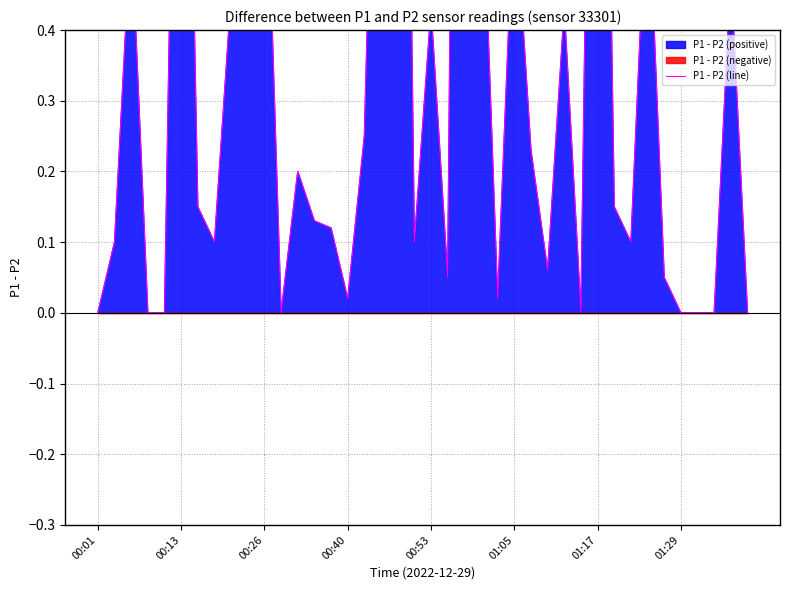

True or false: there are more than 0 points higher than both neighbors.

True